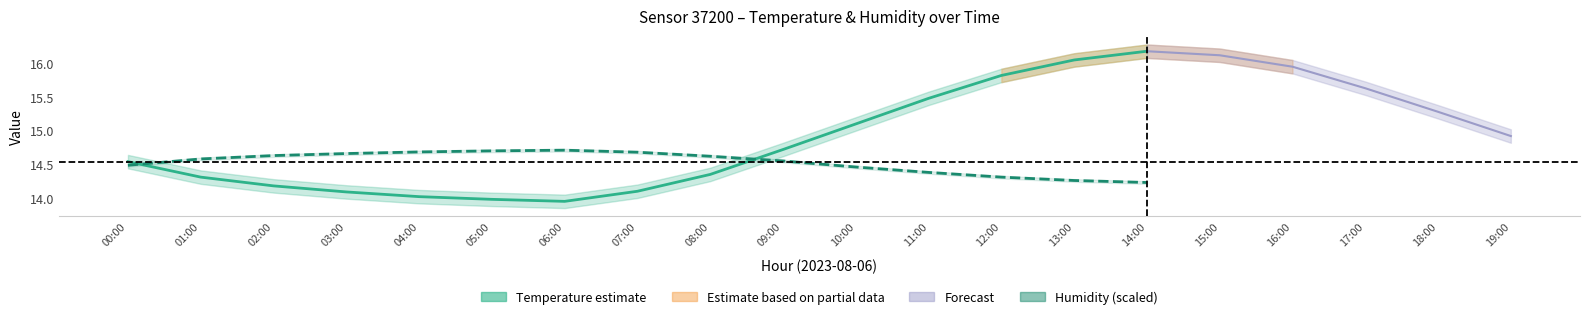

How many data points does each series have?

15